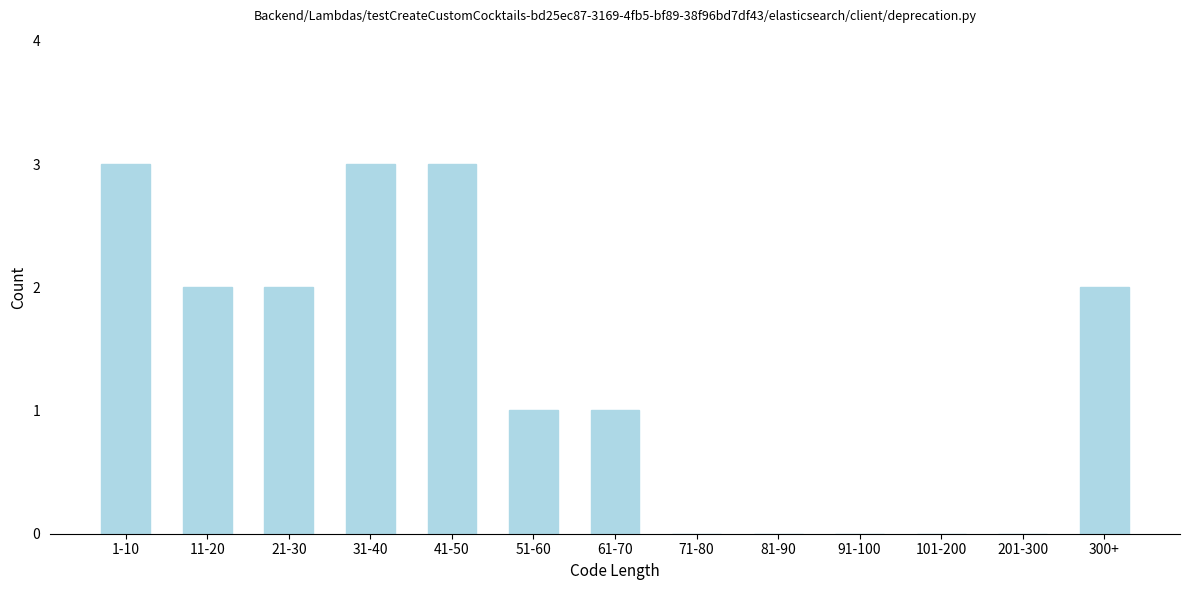

Reading left to right, extract all data points from this chart.

1-10=3	11-20=2	21-30=2	31-40=3	41-50=3	51-60=1	61-70=1	71-80=0	81-90=0	91-100=0	101-200=0	201-300=0	300+=2